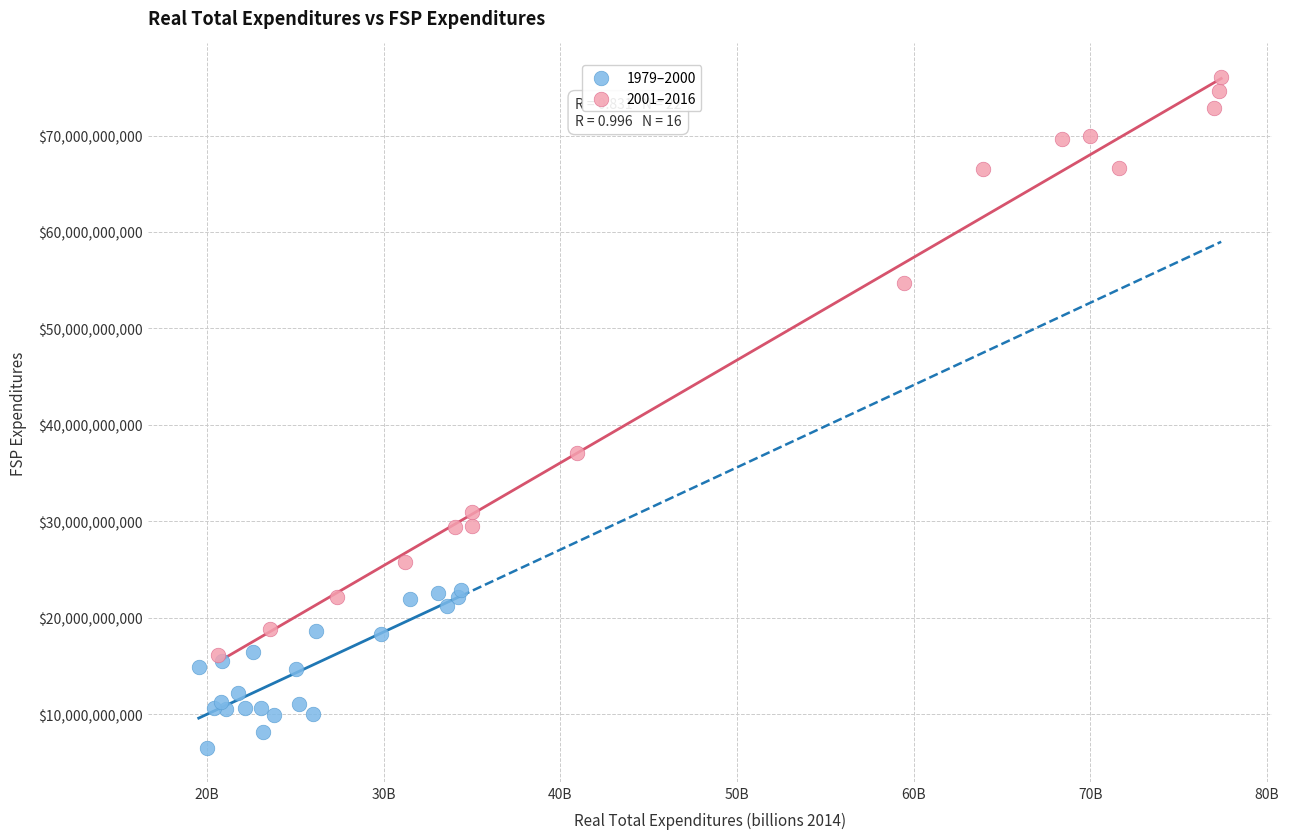

Which series contains the highest Y value?

2001–2016